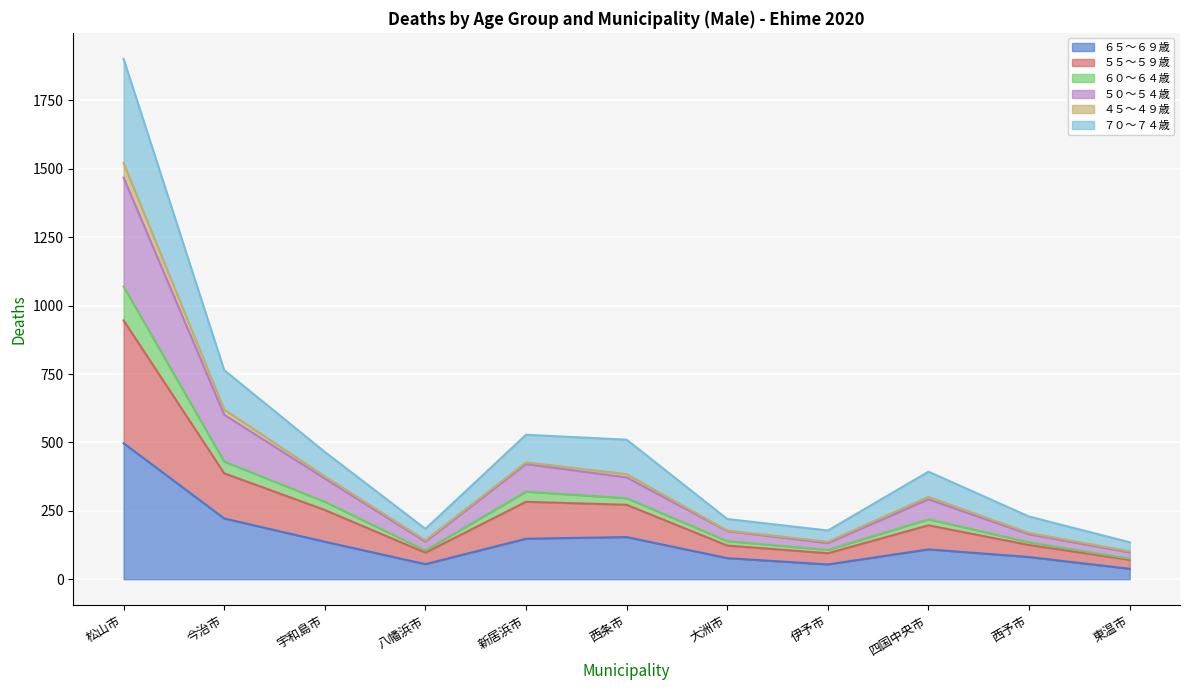

Which category has the highest value in the ６５～６９歳 series?

松山市